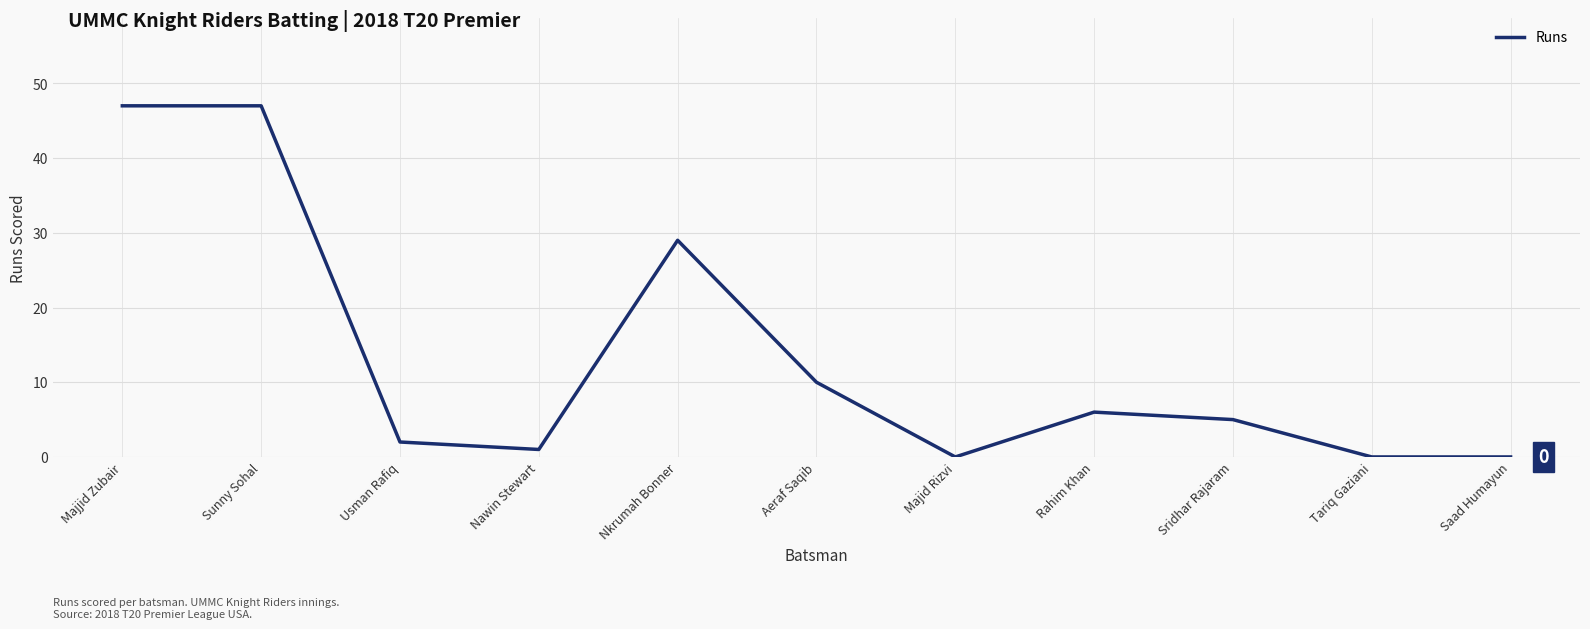

Is it true that the value at Aeraf Saqib is 10?

True